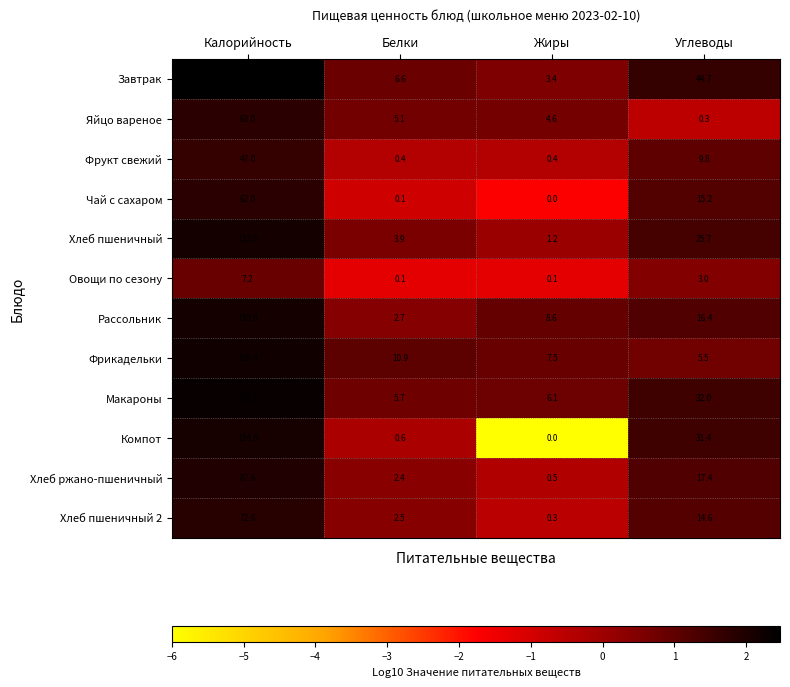

List the series in order of their peak value, highest first.

Завтрак, Макароны, Фрикадельки, Рассольник, Хлеб пшеничный, Компот, Хлеб ржано-пшеничный, Хлеб пшеничный 2, Яйцо вареное, Чай с сахаром, Фрукт свежий, Овощи по сезону